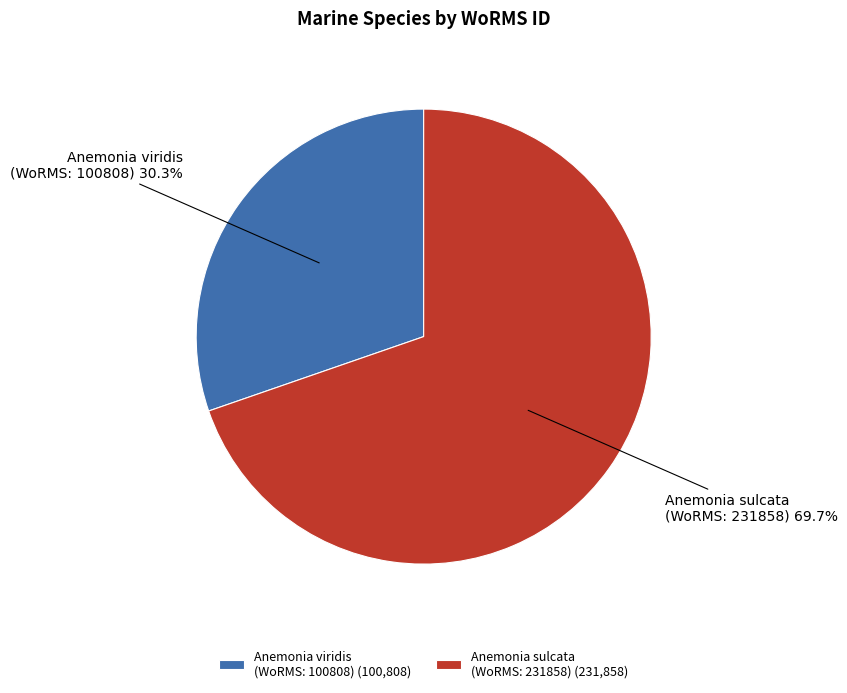

How many slices are in this pie chart?

2